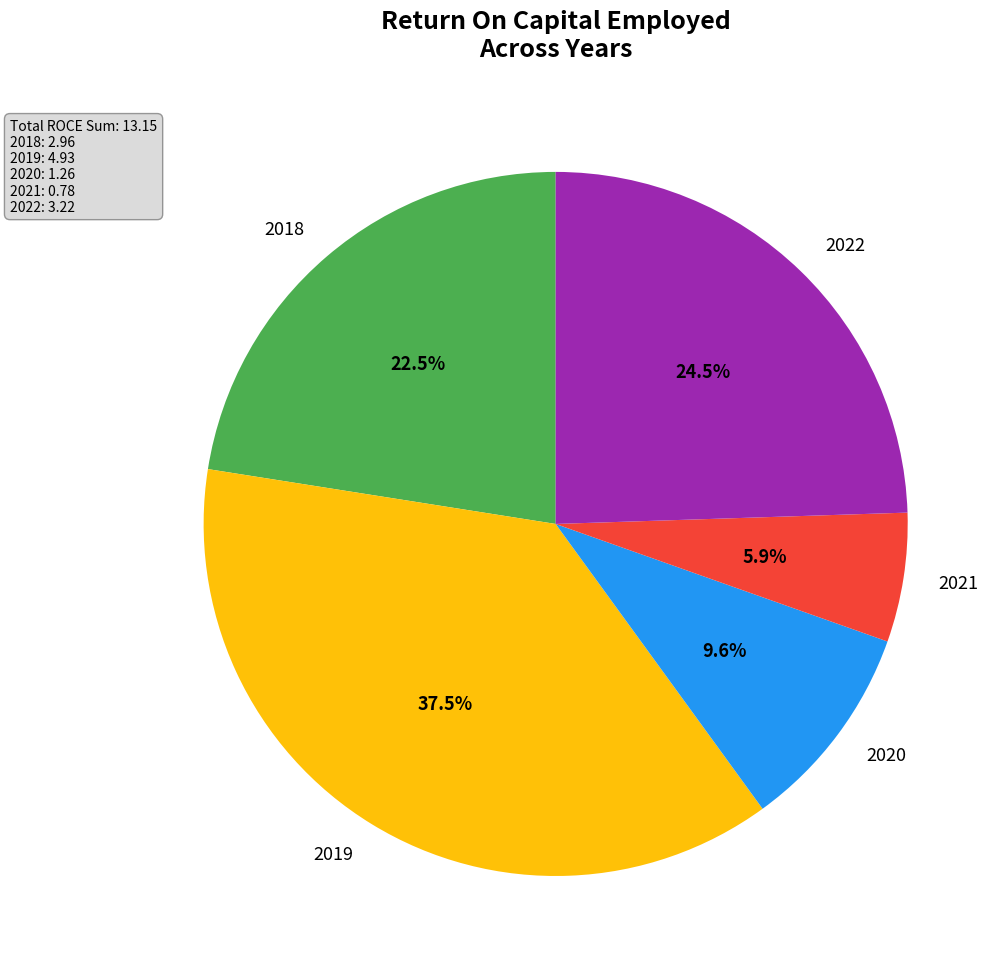

Rank the categories by value from lowest to highest.

2021, 2020, 2018, 2022, 2019